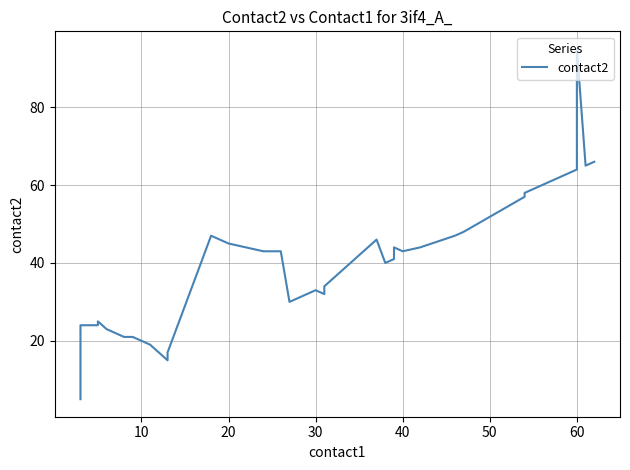

What is the difference between the second highest and minimum values?

61